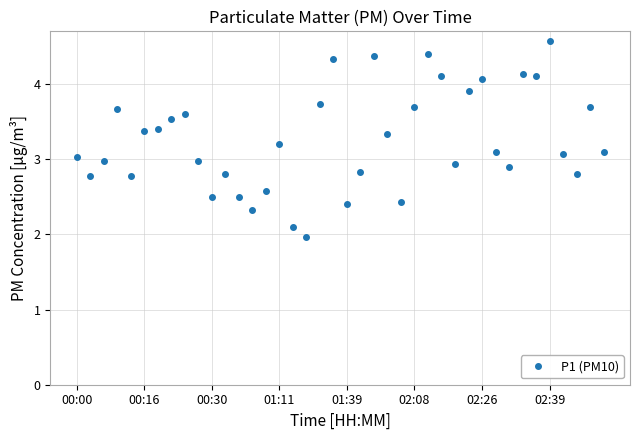

How many values are below 3?

17